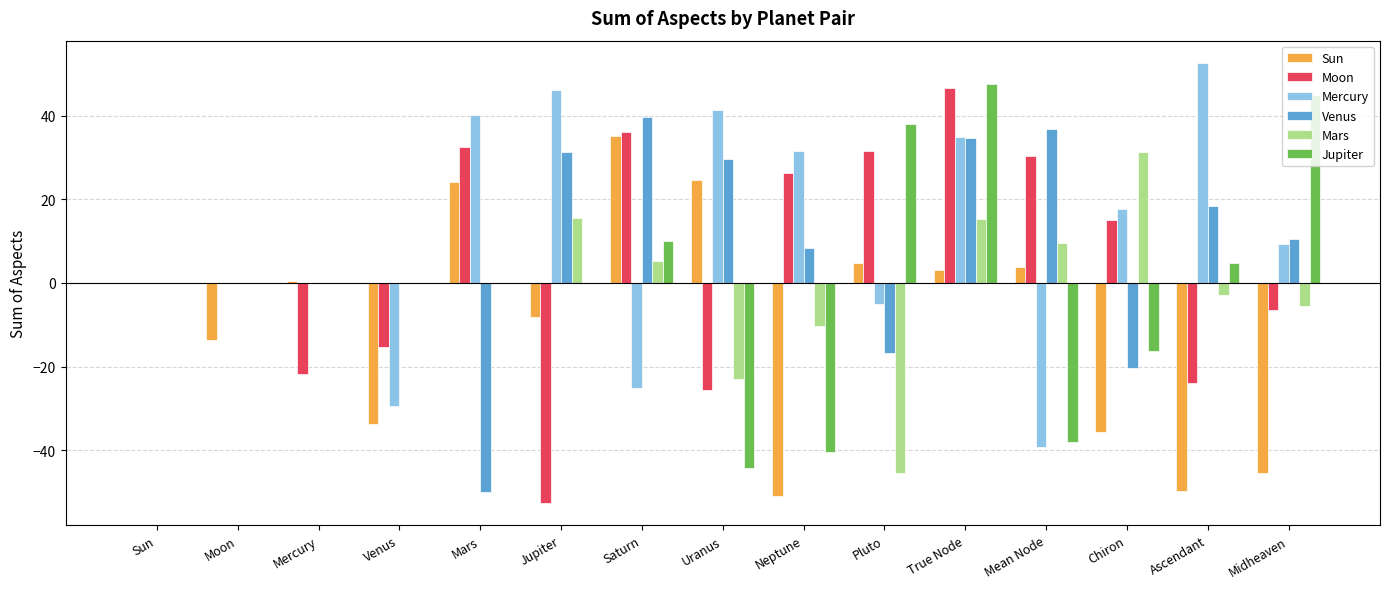

Which series changed the most between Jupiter and Chiron?

Moon